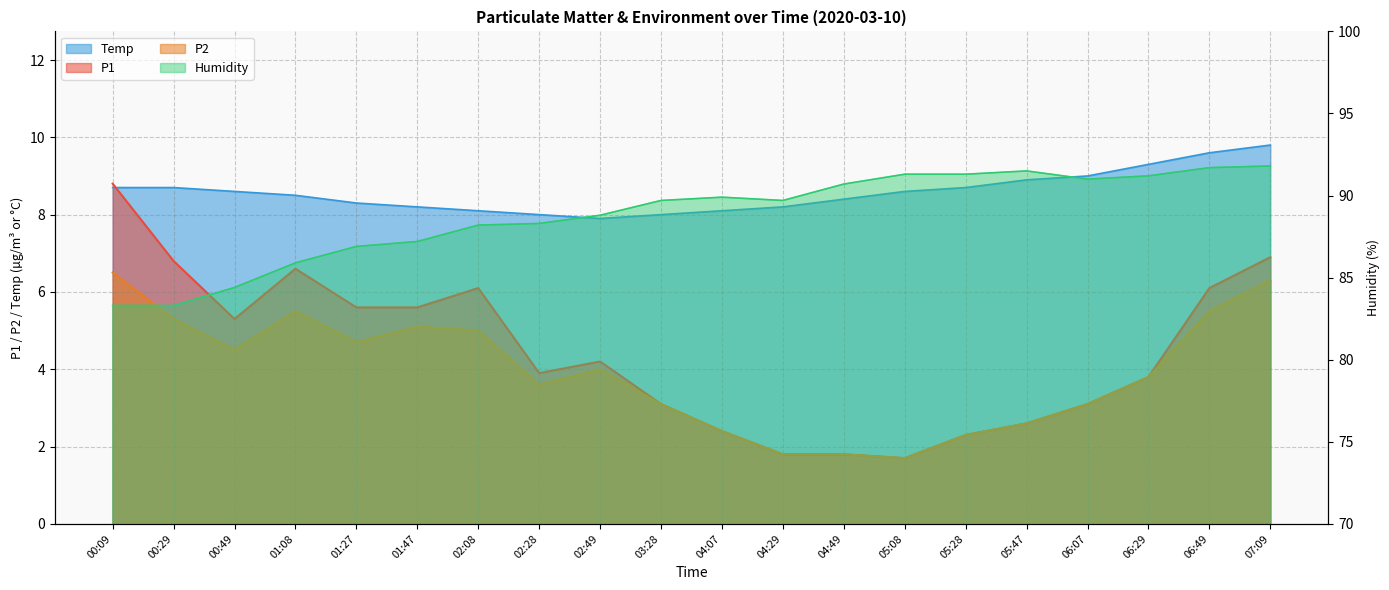

How many values in the Humidity series exceed 89?

11